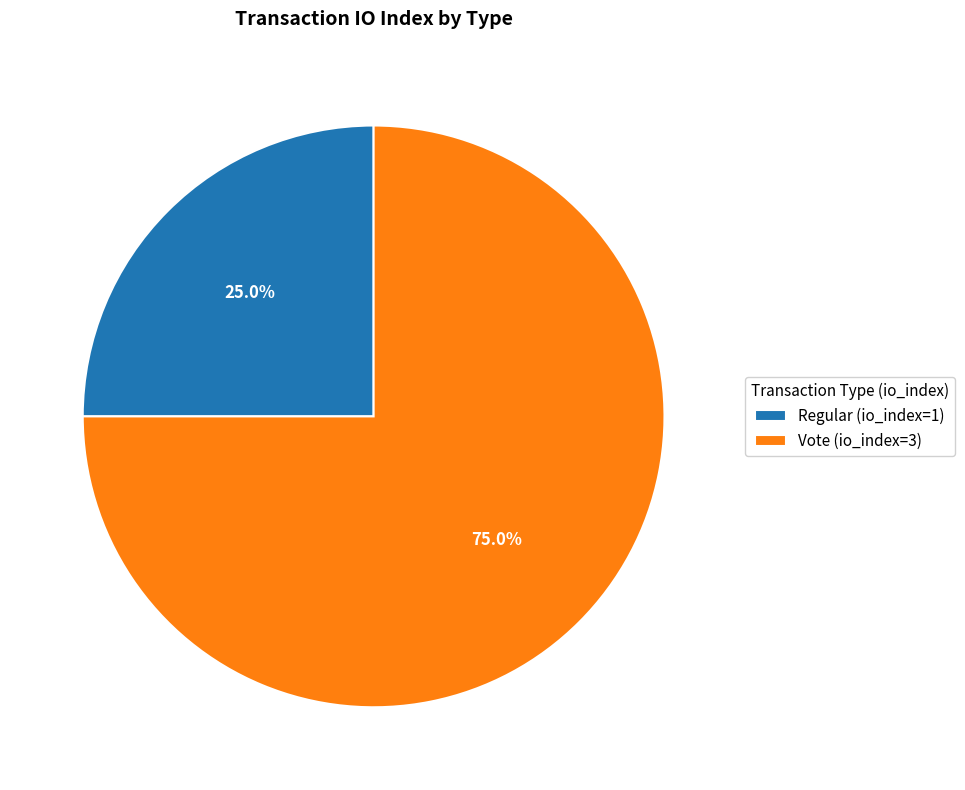

What is the largest slice in the pie chart?

Vote (io_index=3)